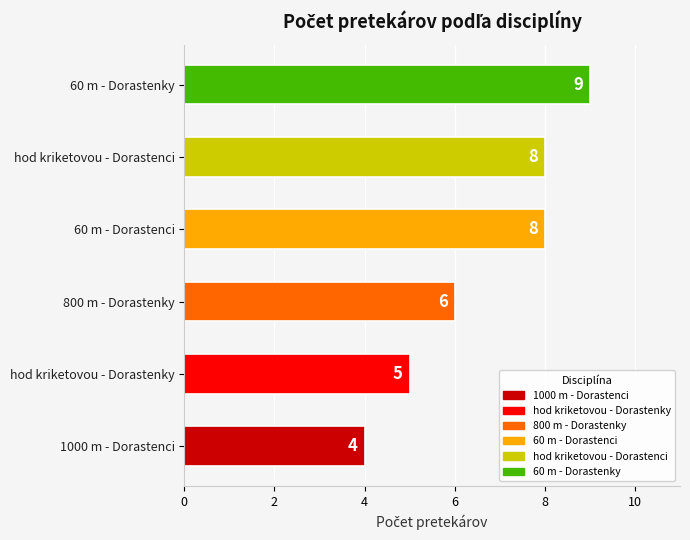

Reading bottom to top, what are all the values shown in this chart?

4	5	6	8	8	9